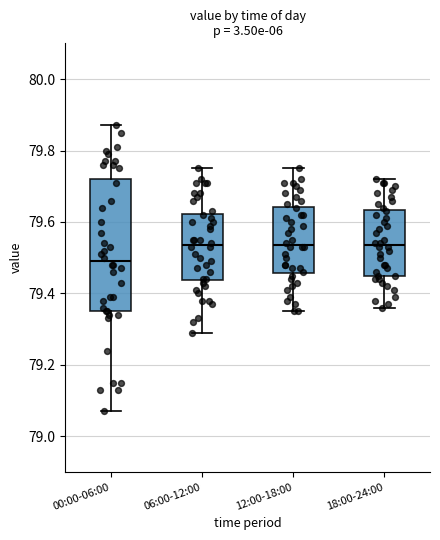

Reading left to right, transcribe this box plot: for each box, give where its median line is, the range the box spans, and where its two whiskers end, as read against the y-axis. The values are not printed on the chart, so give them approximately, as read against the axis.

00:00-06:00: median 79.50, box 79.36 to 79.72, whiskers 79.08 to 79.88
06:00-12:00: median 79.54, box 79.44 to 79.62, whiskers 79.30 to 79.76
12:00-18:00: median 79.54, box 79.46 to 79.64, whiskers 79.36 to 79.76
18:00-24:00: median 79.54, box 79.46 to 79.64, whiskers 79.36 to 79.72